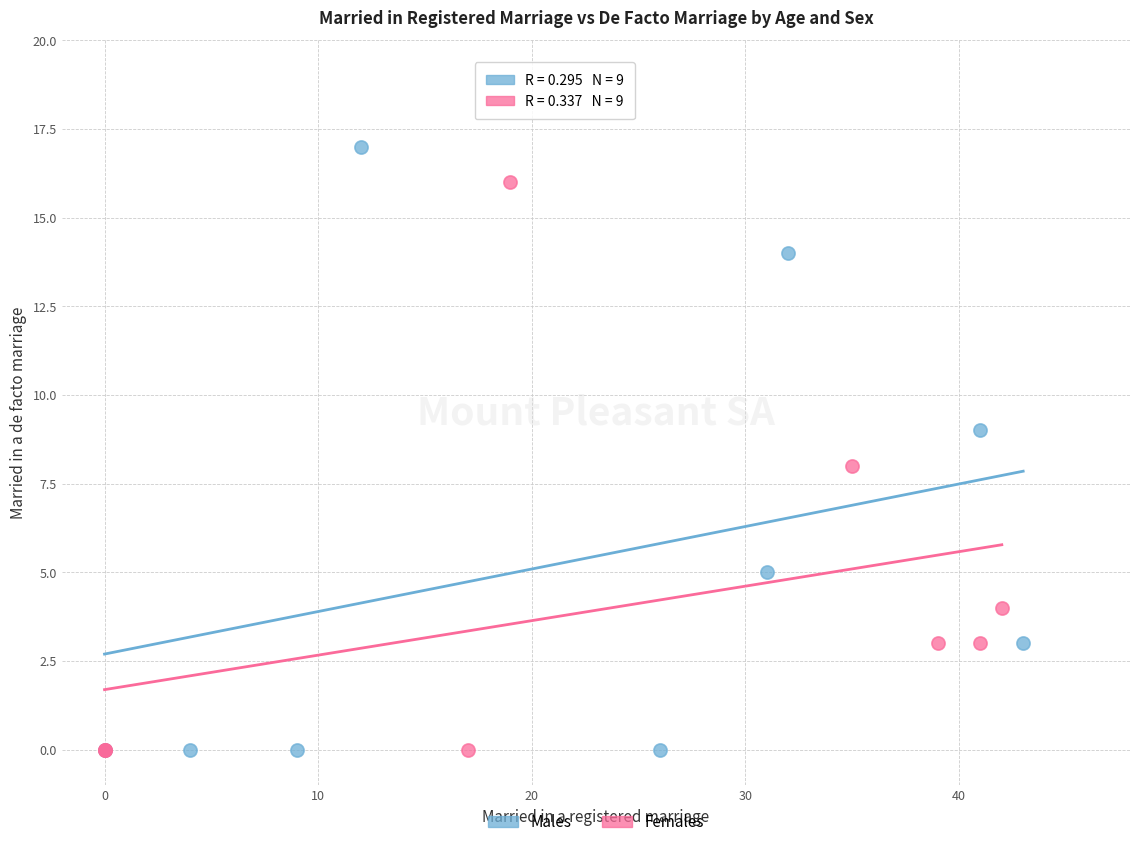

Which series has the largest Y range (max minus min)?

Males